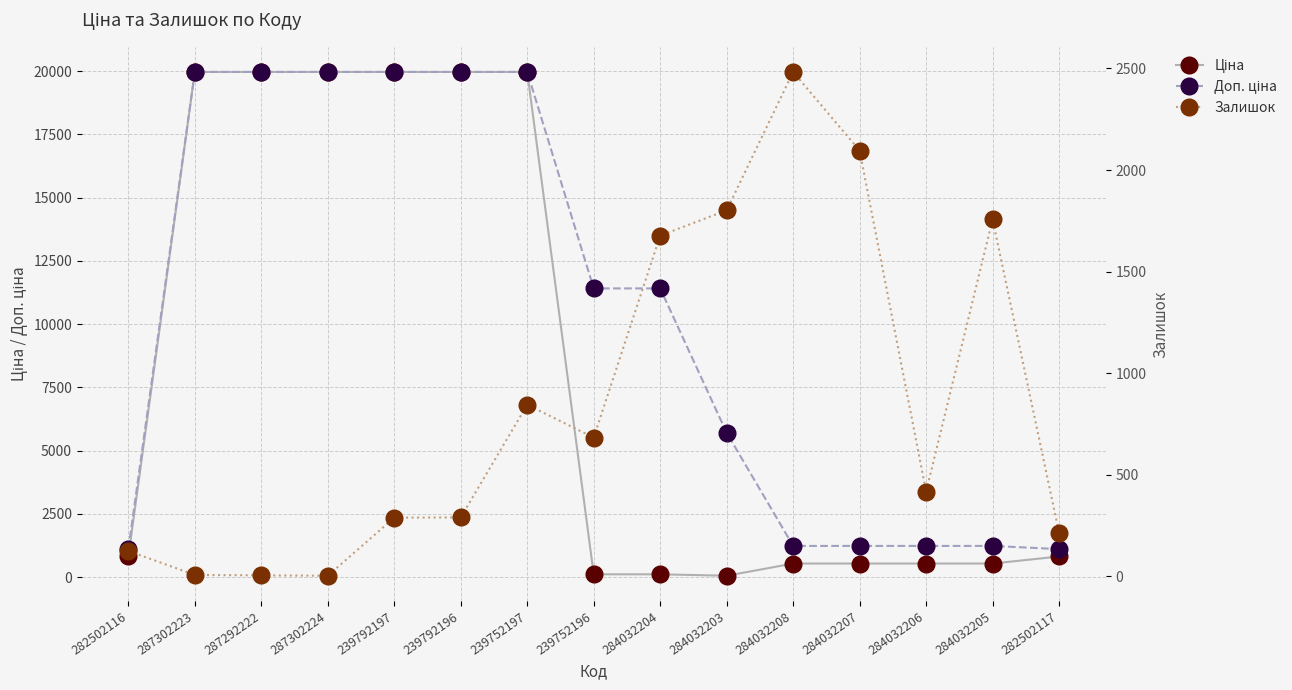

What is the label of the 10th point from the left?

284032203